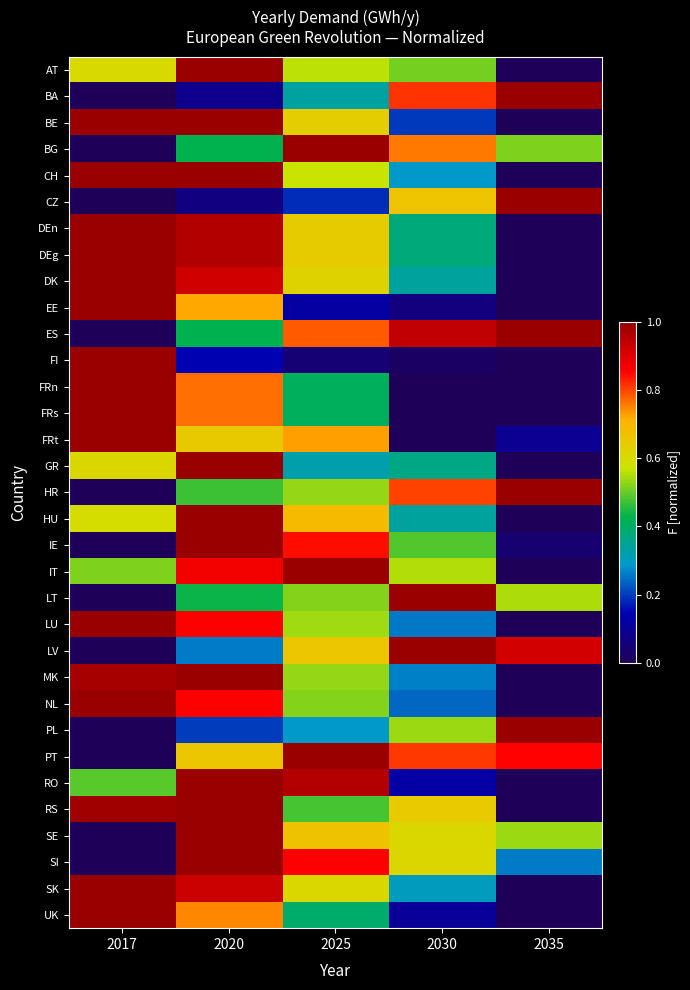

Reading right to left, transcribe all the data shown in this chart.

AT: 2035=0.0	2030=0.5	2025=0.6	2020=1.0	2017=0.6
BA: 2035=1.0	2030=0.8	2025=0.3	2020=0.1	2017=0.0
BE: 2035=0.0	2030=0.2	2025=0.6	2020=1.0	2017=1.0
BG: 2035=0.5	2030=0.8	2025=1.0	2020=0.4	2017=0.0
CH: 2035=0.0	2030=0.3	2025=0.6	2020=1.0	2017=1.0
CZ: 2035=1.0	2030=0.7	2025=0.2	2020=0.1	2017=0.0
DEn: 2035=0.0	2030=0.4	2025=0.6	2020=1.0	2017=1.0
DEg: 2035=0.0	2030=0.4	2025=0.6	2020=1.0	2017=1.0
DK: 2035=0.0	2030=0.3	2025=0.6	2020=0.9	2017=1.0
EE: 2035=0.0	2030=0.1	2025=0.1	2020=0.7	2017=1.0
ES: 2035=1.0	2030=0.9	2025=0.8	2020=0.4	2017=0.0
FI: 2035=0.0	2030=0.0	2025=0.0	2020=0.1	2017=1.0
FRn: 2035=0.0	2030=0.0	2025=0.4	2020=0.8	2017=1.0
FRs: 2035=0.0	2030=0.0	2025=0.4	2020=0.8	2017=1.0
FRt: 2035=0.1	2030=0.0	2025=0.7	2020=0.7	2017=1.0
GR: 2035=0.0	2030=0.4	2025=0.3	2020=1.0	2017=0.6
HR: 2035=1.0	2030=0.8	2025=0.5	2020=0.5	2017=0.0
HU: 2035=0.0	2030=0.3	2025=0.7	2020=1.0	2017=0.6
IE: 2035=0.0	2030=0.5	2025=0.8	2020=1.0	2017=0.0
IT: 2035=0.0	2030=0.6	2025=1.0	2020=0.9	2017=0.5
LT: 2035=0.5	2030=1.0	2025=0.5	2020=0.4	2017=0.0
LU: 2035=0.0	2030=0.3	2025=0.5	2020=0.9	2017=1.0
LV: 2035=0.9	2030=1.0	2025=0.7	2020=0.3	2017=0.0
MK: 2035=0.0	2030=0.3	2025=0.5	2020=1.0	2017=1.0
NL: 2035=0.0	2030=0.2	2025=0.5	2020=0.9	2017=1.0
PL: 2035=1.0	2030=0.5	2025=0.3	2020=0.2	2017=0.0
PT: 2035=0.9	2030=0.8	2025=1.0	2020=0.7	2017=0.0
RO: 2035=0.0	2030=0.1	2025=1.0	2020=1.0	2017=0.5
RS: 2035=0.0	2030=0.6	2025=0.5	2020=1.0	2017=1.0
SE: 2035=0.5	2030=0.6	2025=0.7	2020=1.0	2017=0.0
SI: 2035=0.3	2030=0.6	2025=0.9	2020=1.0	2017=0.0
SK: 2035=0.0	2030=0.3	2025=0.6	2020=0.9	2017=1.0
UK: 2035=0.0	2030=0.1	2025=0.4	2020=0.7	2017=1.0